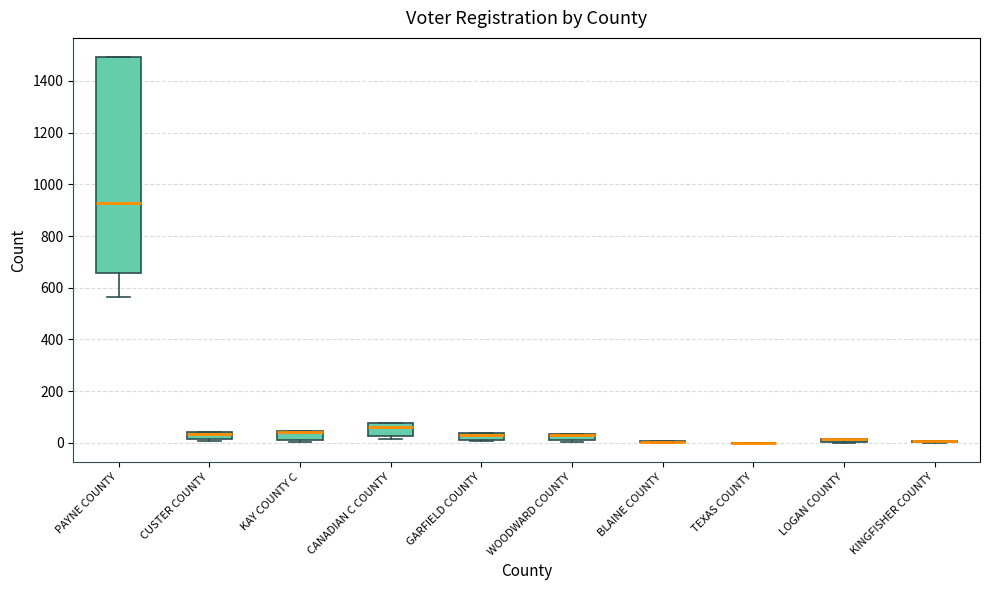

Which box is the tallest, from its lower edge to its upper edge?

PAYNE COUNTY